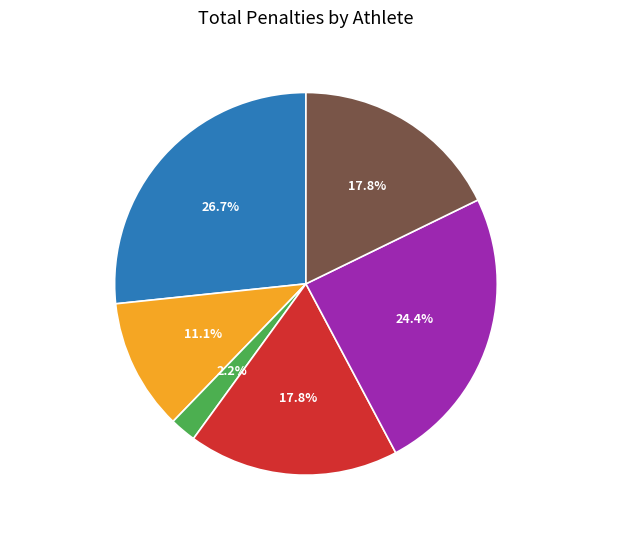

How many segments does this pie chart have?

6